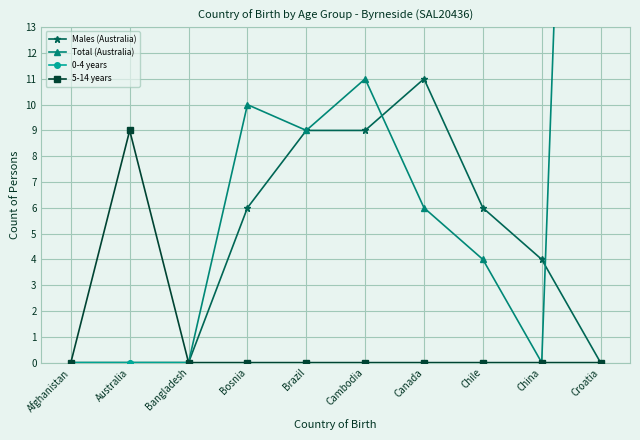

What position from the left is Afghanistan?

1